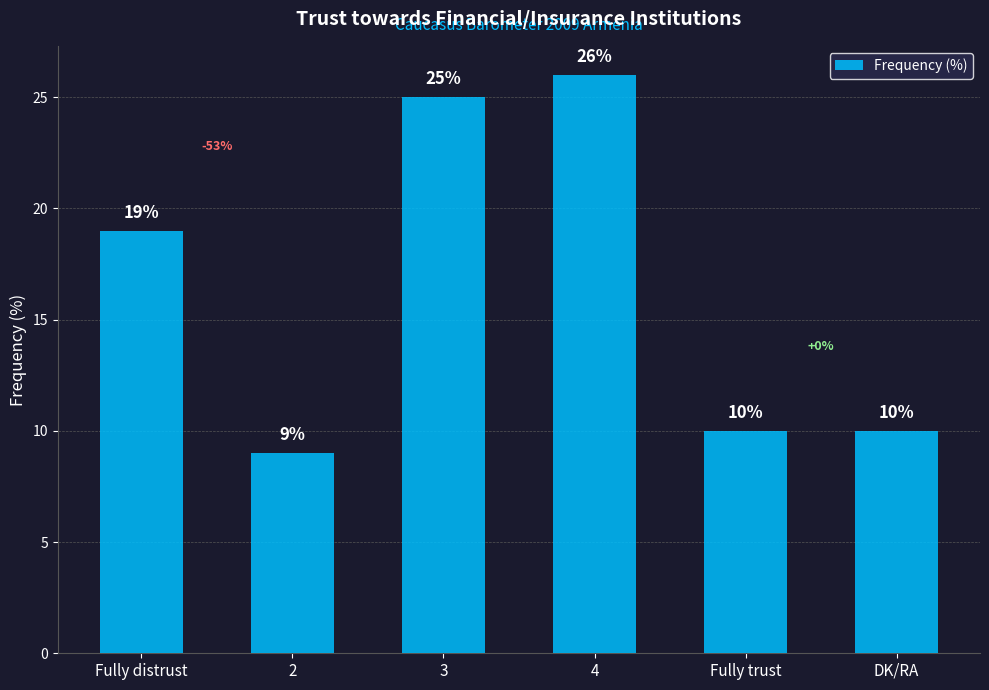

What position from the right is Fully trust?

2